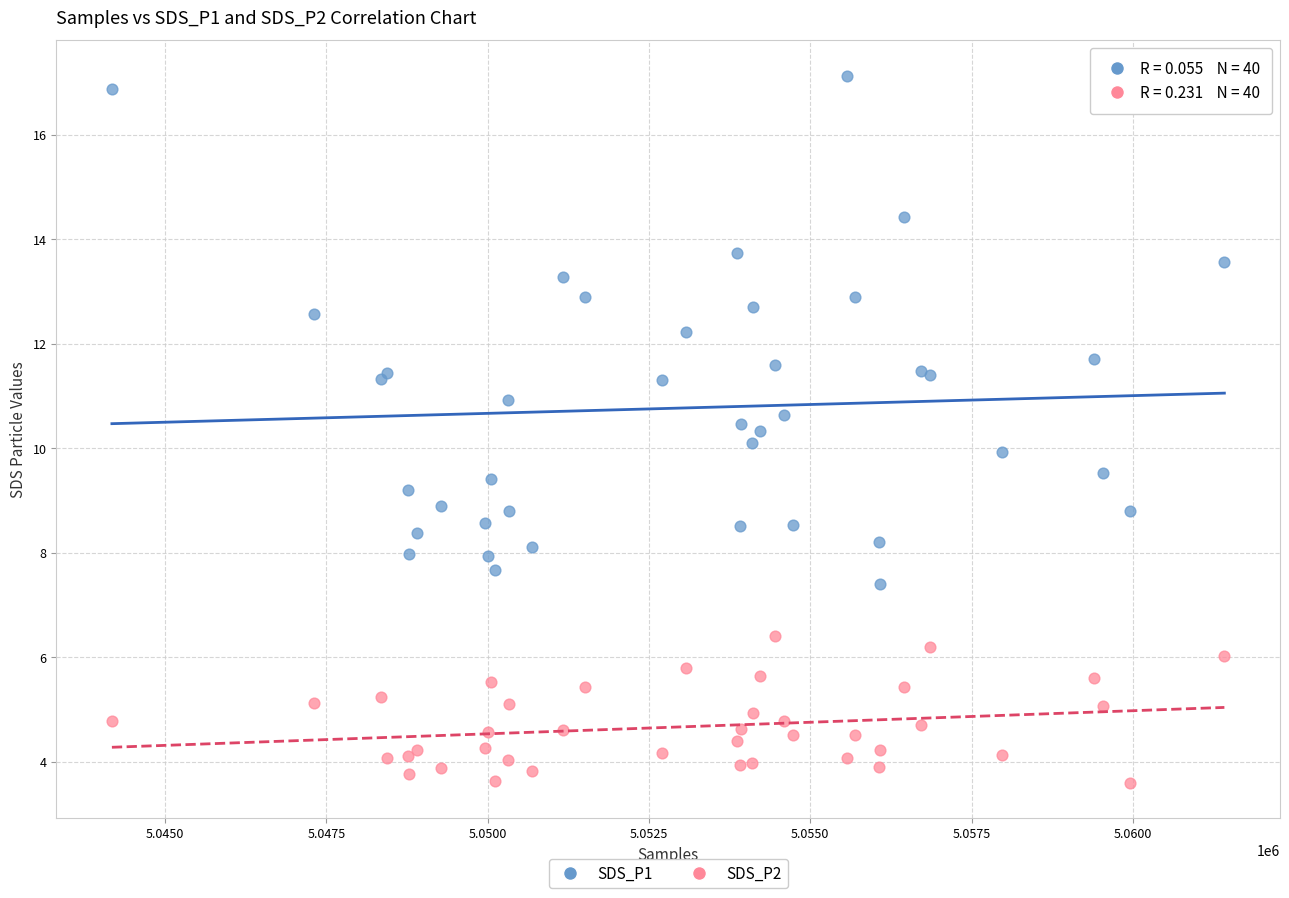

Which series reaches the minimum Y coordinate?

SDS_P2